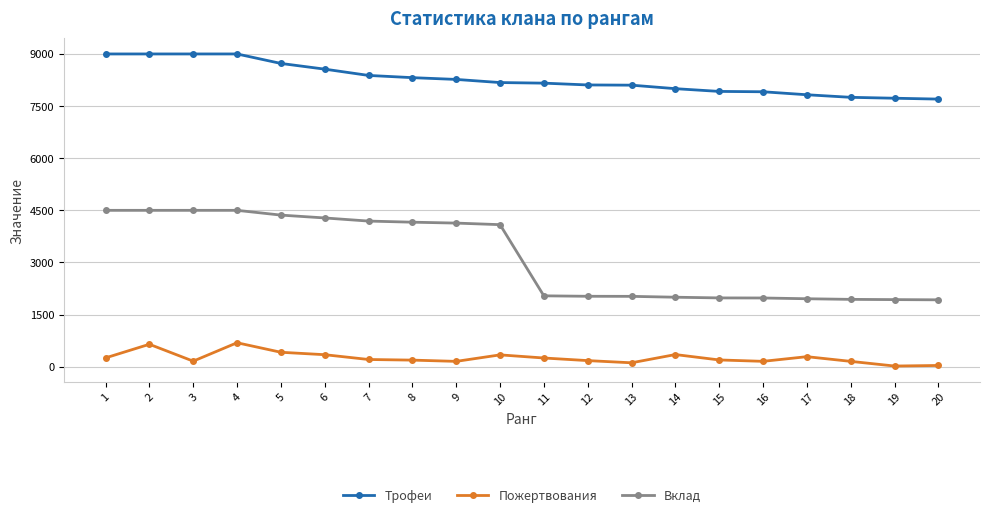

True or false: Трофеи and Вклад intersect in this chart.

False